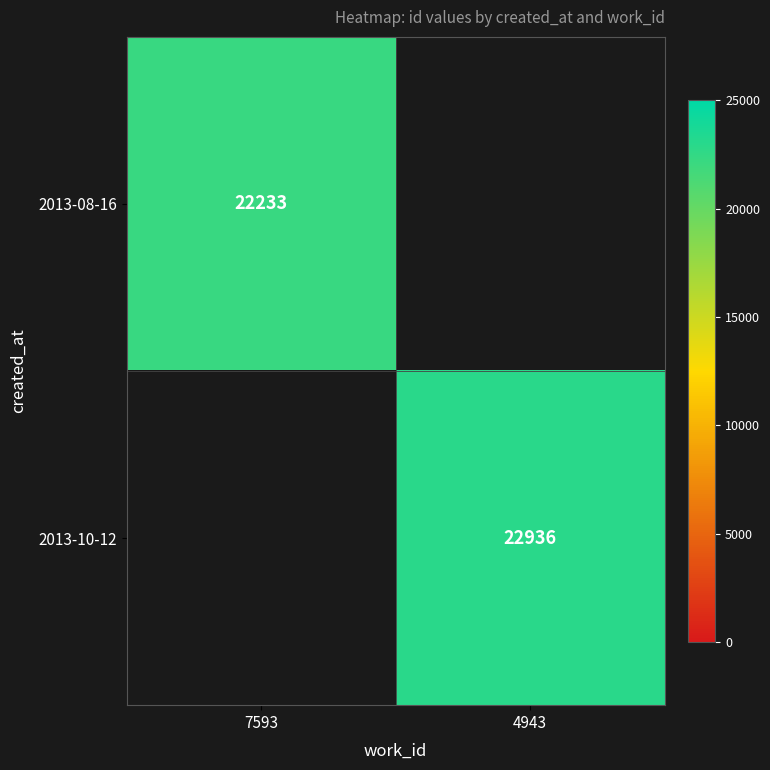

Is it true that 2013-10-12 equals 8456 at 4943?

False